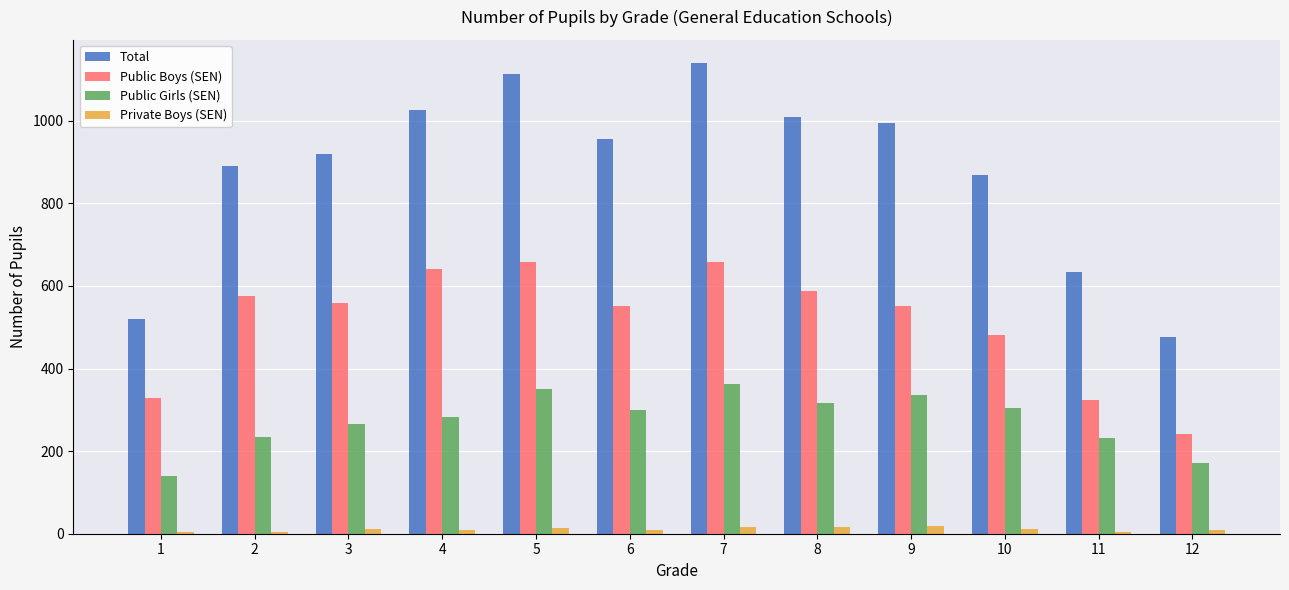

Between 7 and 12, which series saw the biggest shift?

Total